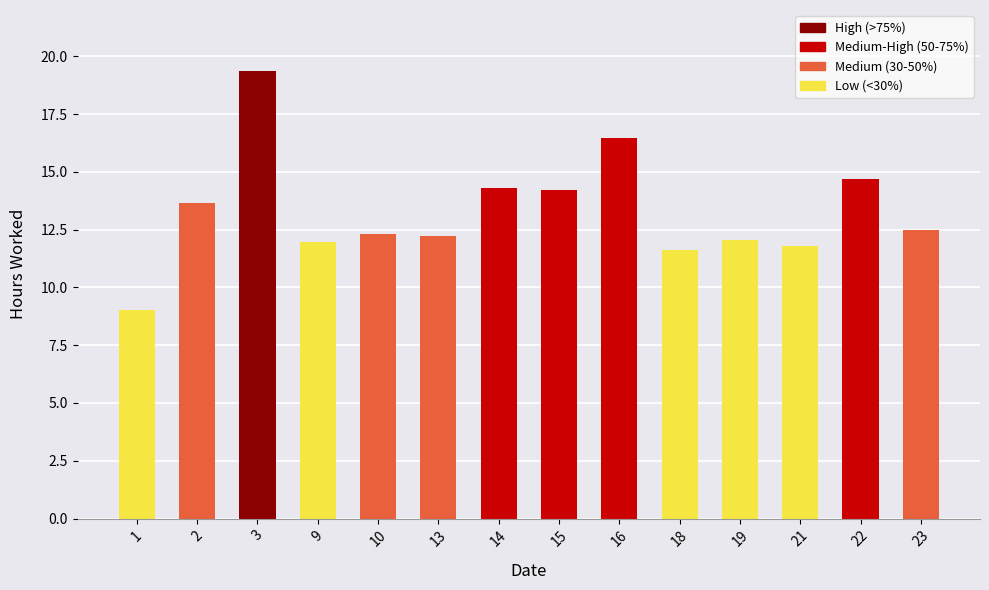

What is the value of the 1st bar from the left?

9.0